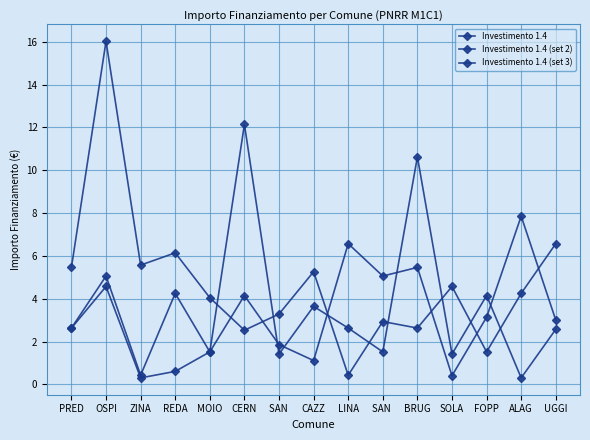

What is the greatest value displayed?

16.0